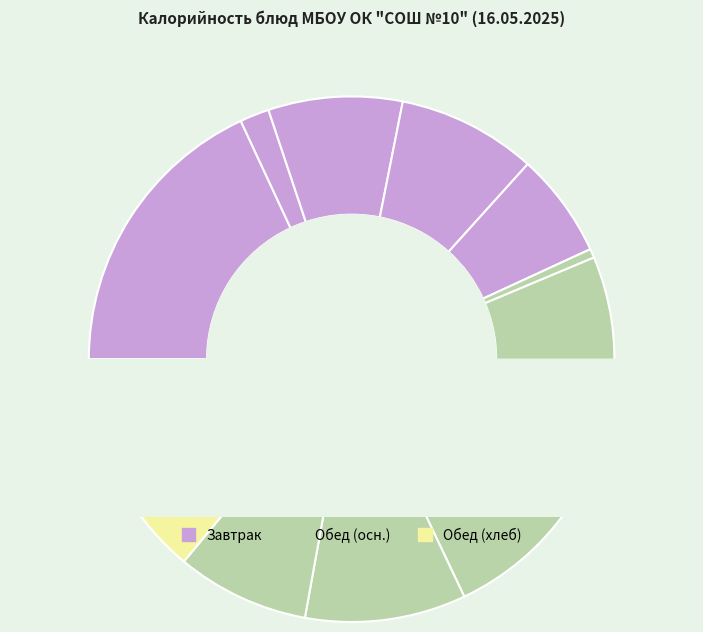

To the nearest percent, what is the average slice percentage?

8%